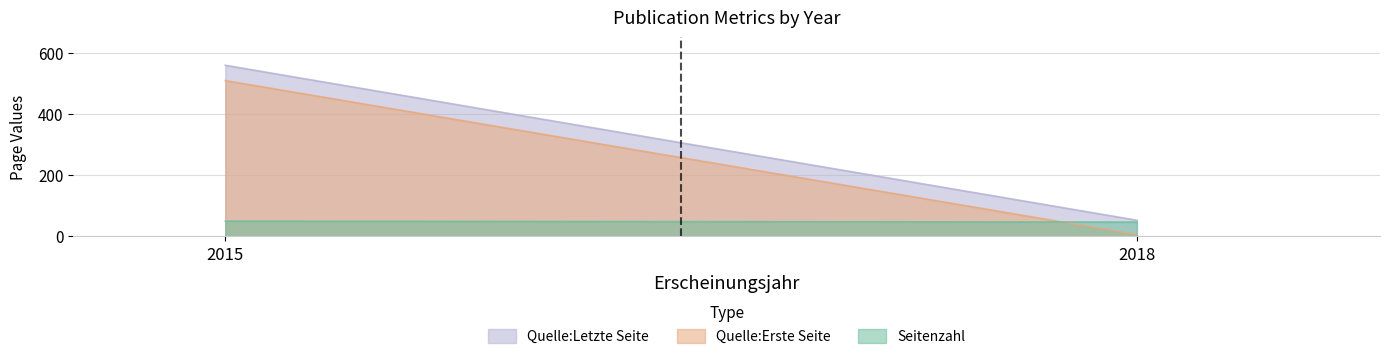

What is the difference between the maximum and minimum values in the Seitenzahl series?

3